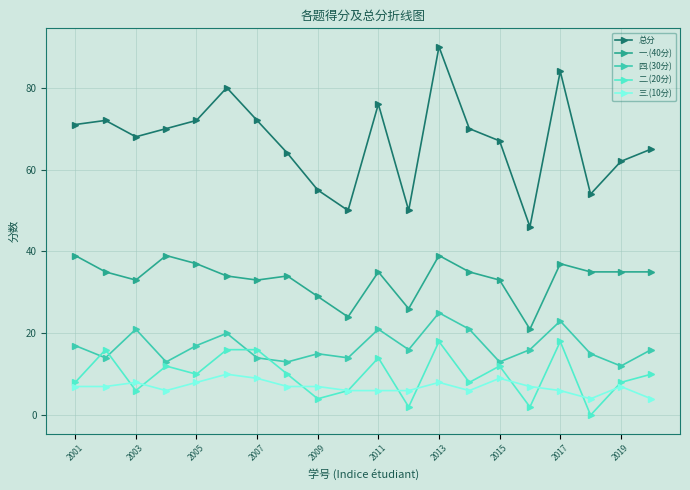

Reading right to left, transcribe all the data shown in this chart.

总分: 65	62	54	84	46	67	70	90	50	76	50	55	64	72	80	72	70	68	72	71
一.(40分): 35	35	35	37	21	33	35	39	26	35	24	29	34	33	34	37	39	33	35	39
四.(30分): 16	12	15	23	16	13	21	25	16	21	14	15	13	14	20	17	13	21	14	17
二.(20分): 10	8	0	18	2	12	8	18	2	14	6	4	10	16	16	10	12	6	16	8
三.(10分): 4	7	4	6	7	9	6	8	6	6	6	7	7	9	10	8	6	8	7	7